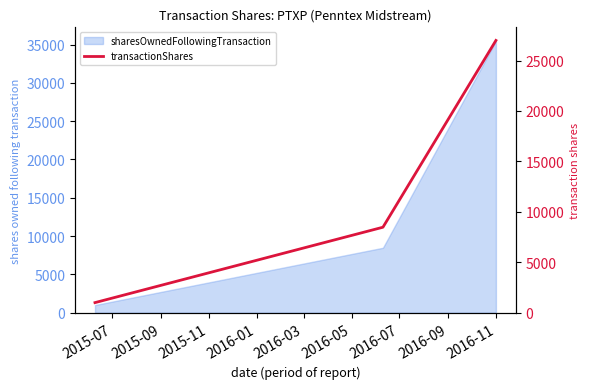

What is the approximate value at 2015-07, to the nearest 10?

1000